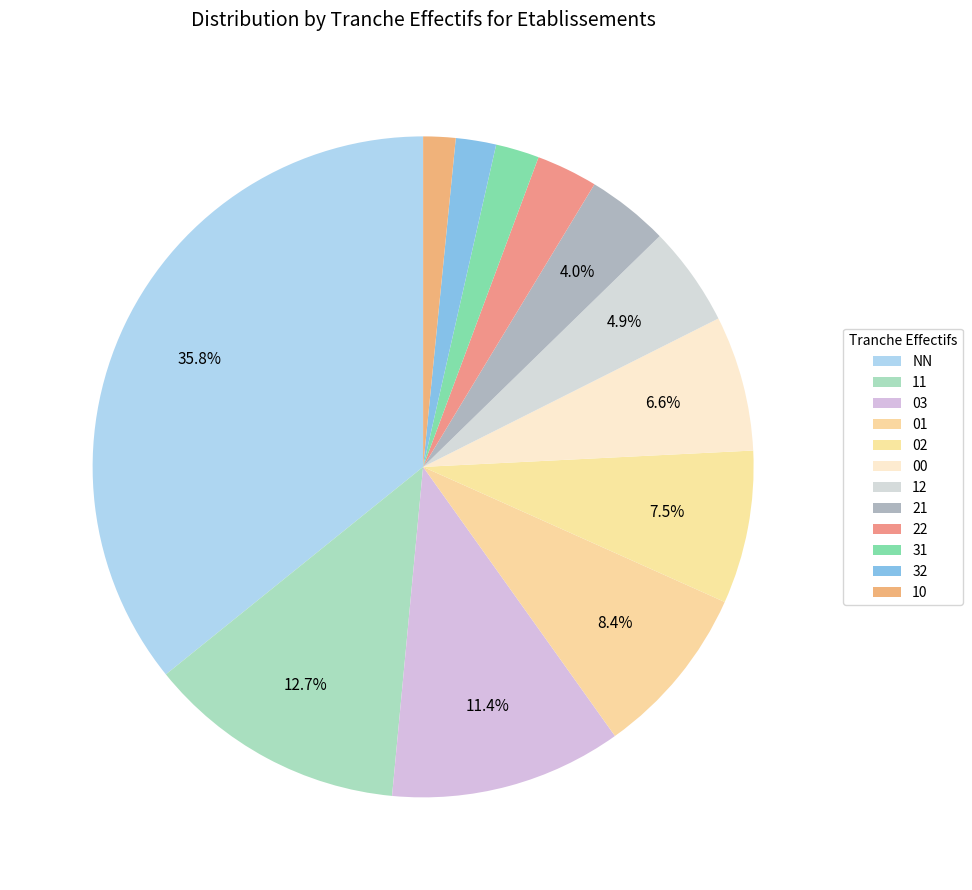

Count the number of slices in the pie.

12